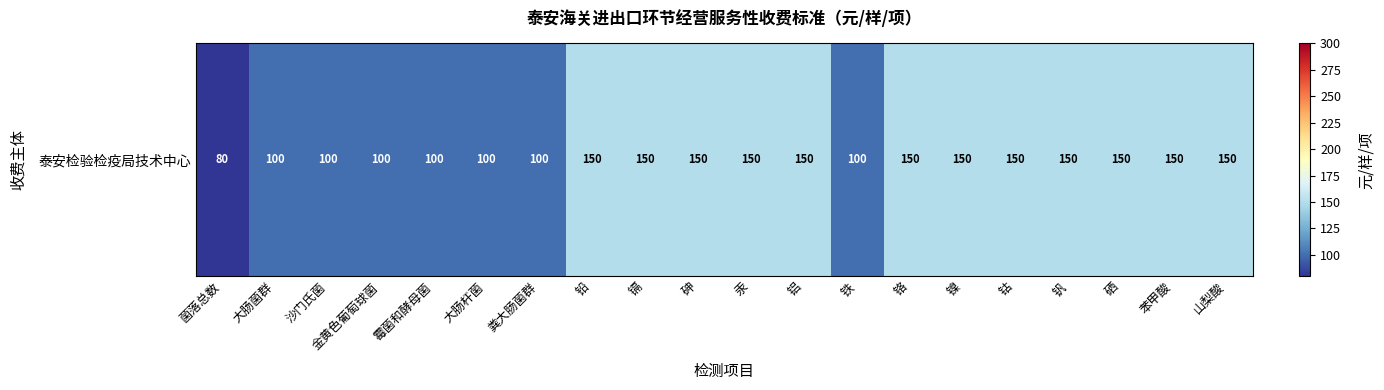

At which label is the value closest to 115?

大肠菌群